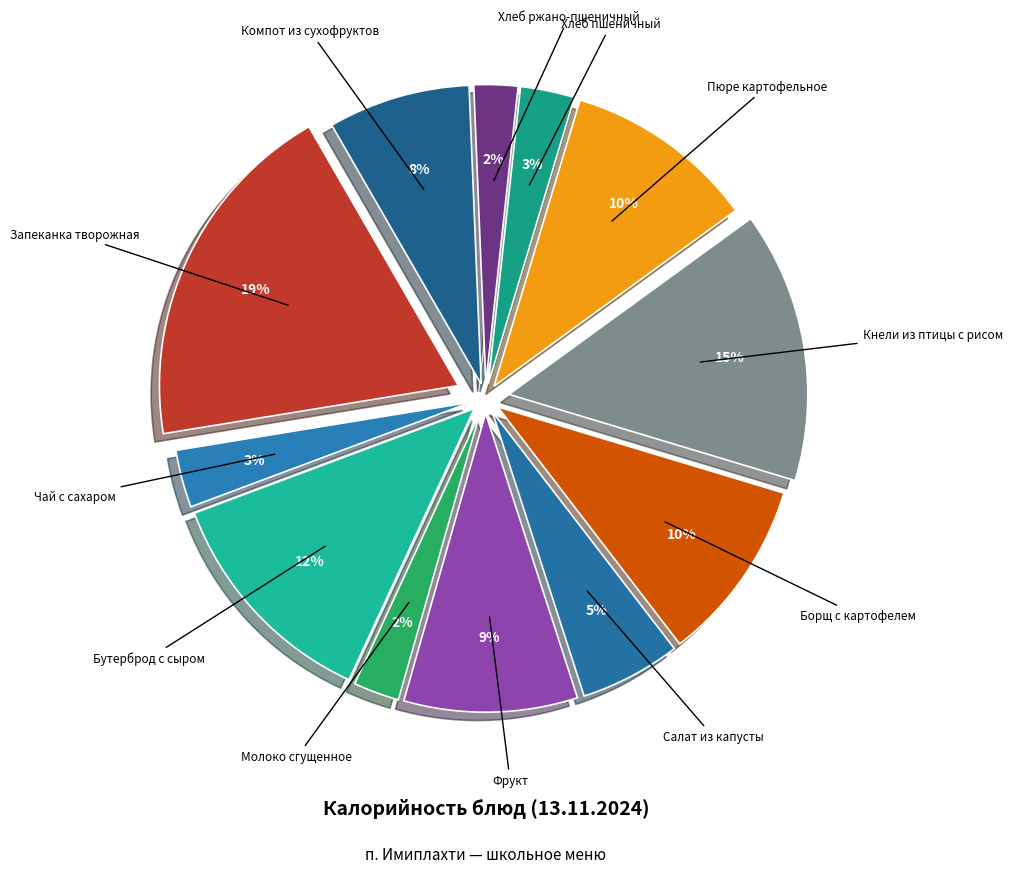

What percentage is NOT represented by Борщ с картофелем?

90.1%